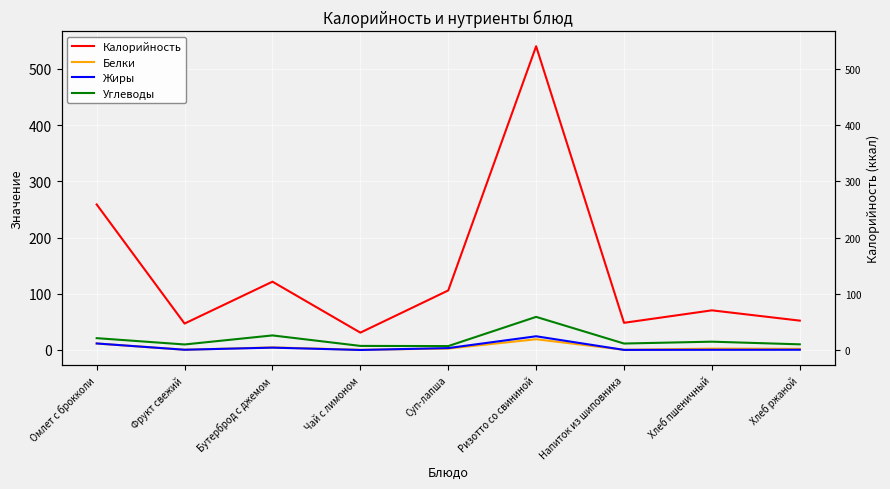

What position from the right is Хлеб ржаной?

1